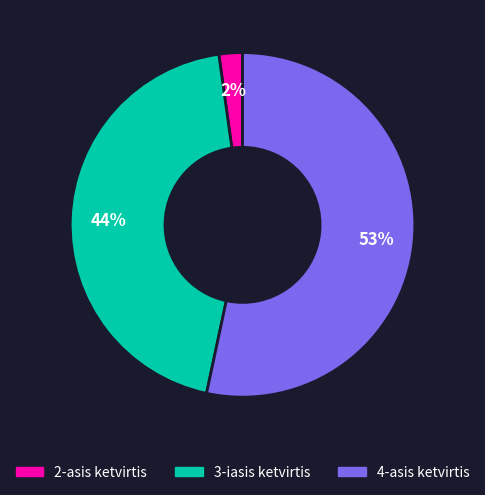

To the nearest percent, what is the difference between the 3-iasis ketvirtis and 2-asis ketvirtis slice percentages?

42%